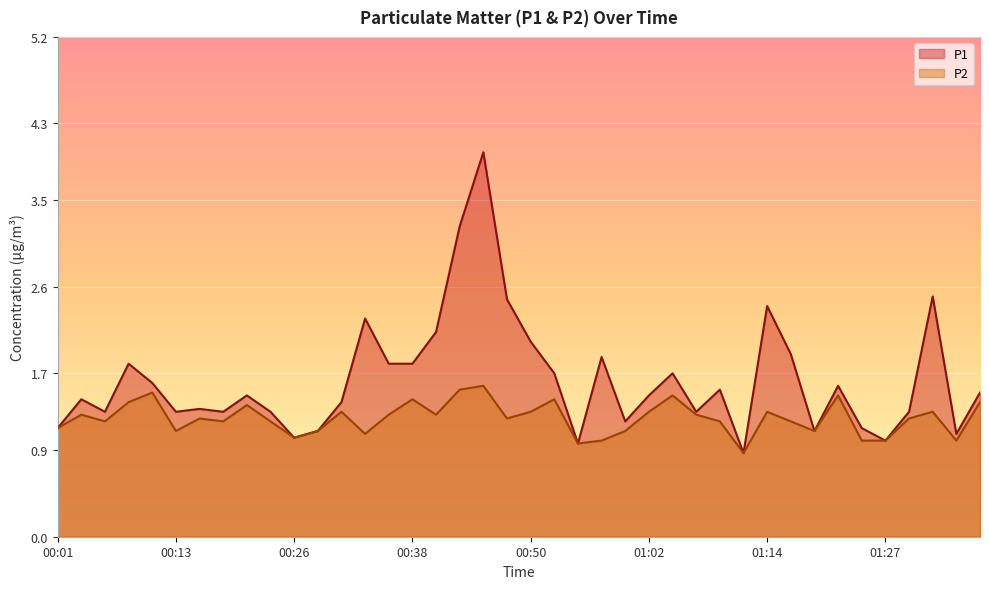

What value does the P2 series have at 00:13?

1.1